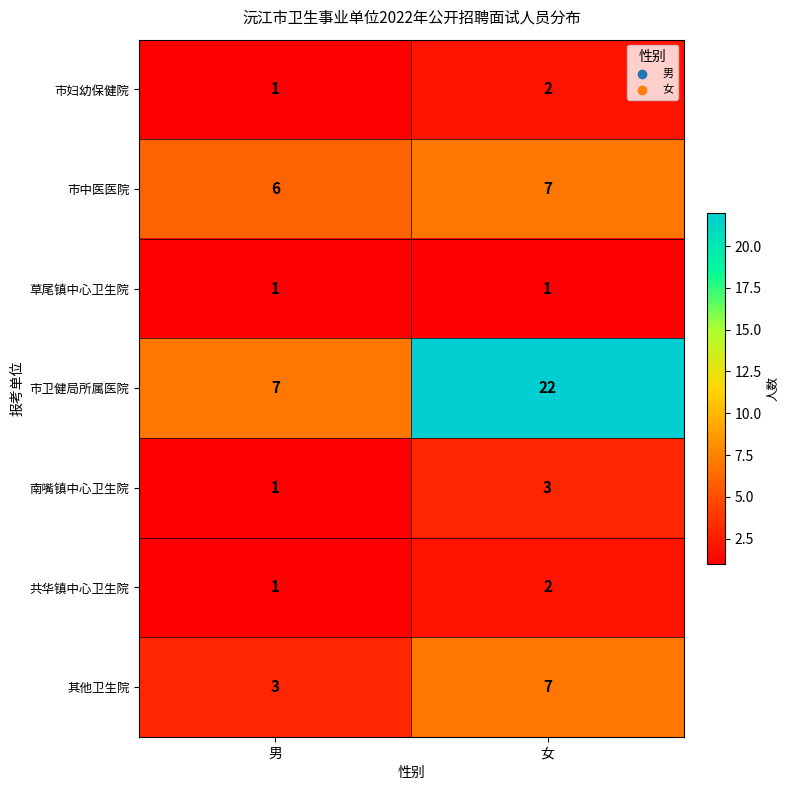

Which series has the widest spread of values?

市卫健局所属医院